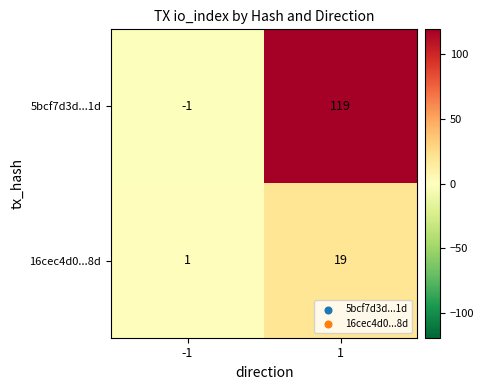

Reading left to right, what are all the values shown in this chart?

5bcf7d3d...1d: -1	119
16cec4d0...8d: 1	19